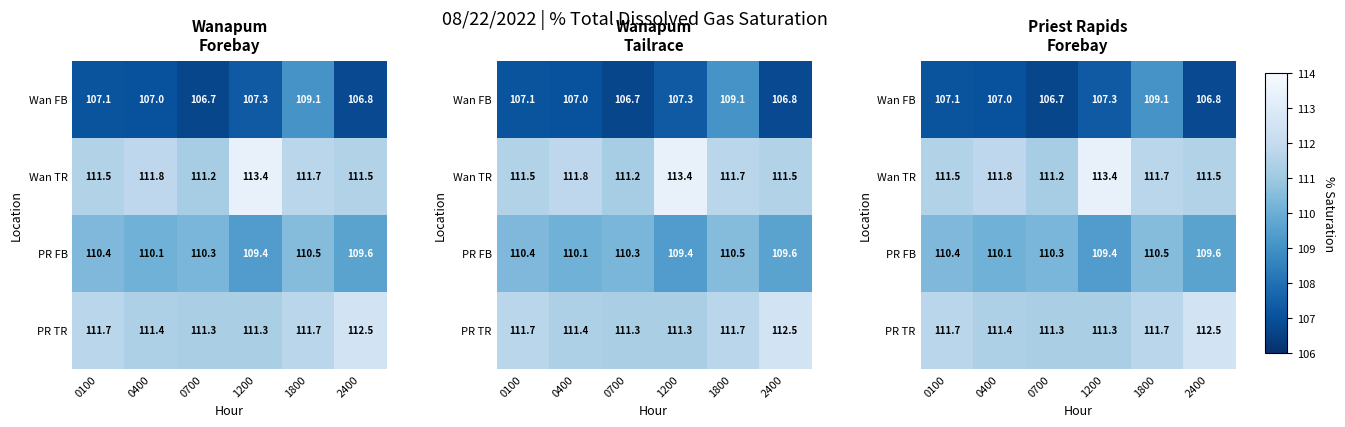

At which category is the sum across all series the highest?

1800